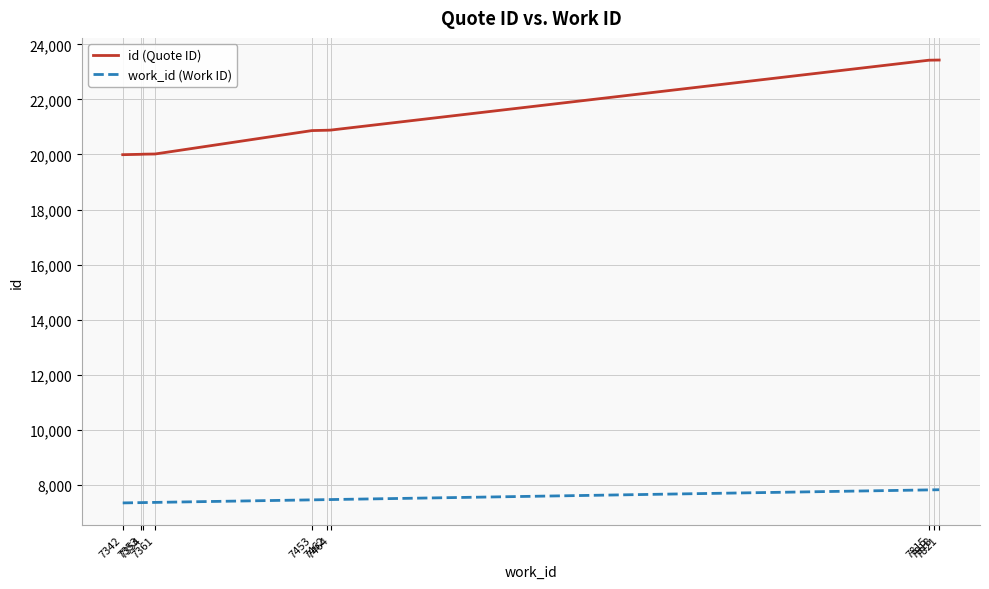

True or false: work_id (Work ID) and id (Quote ID) cross at least once.

False